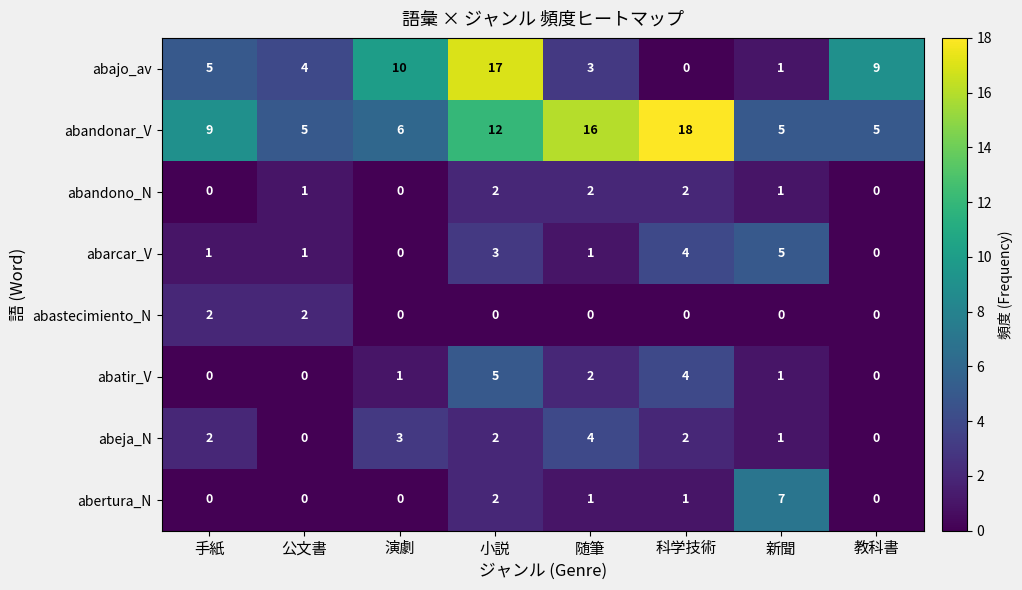

The value of abatir_V at 随筆 is 3. True or false?

False